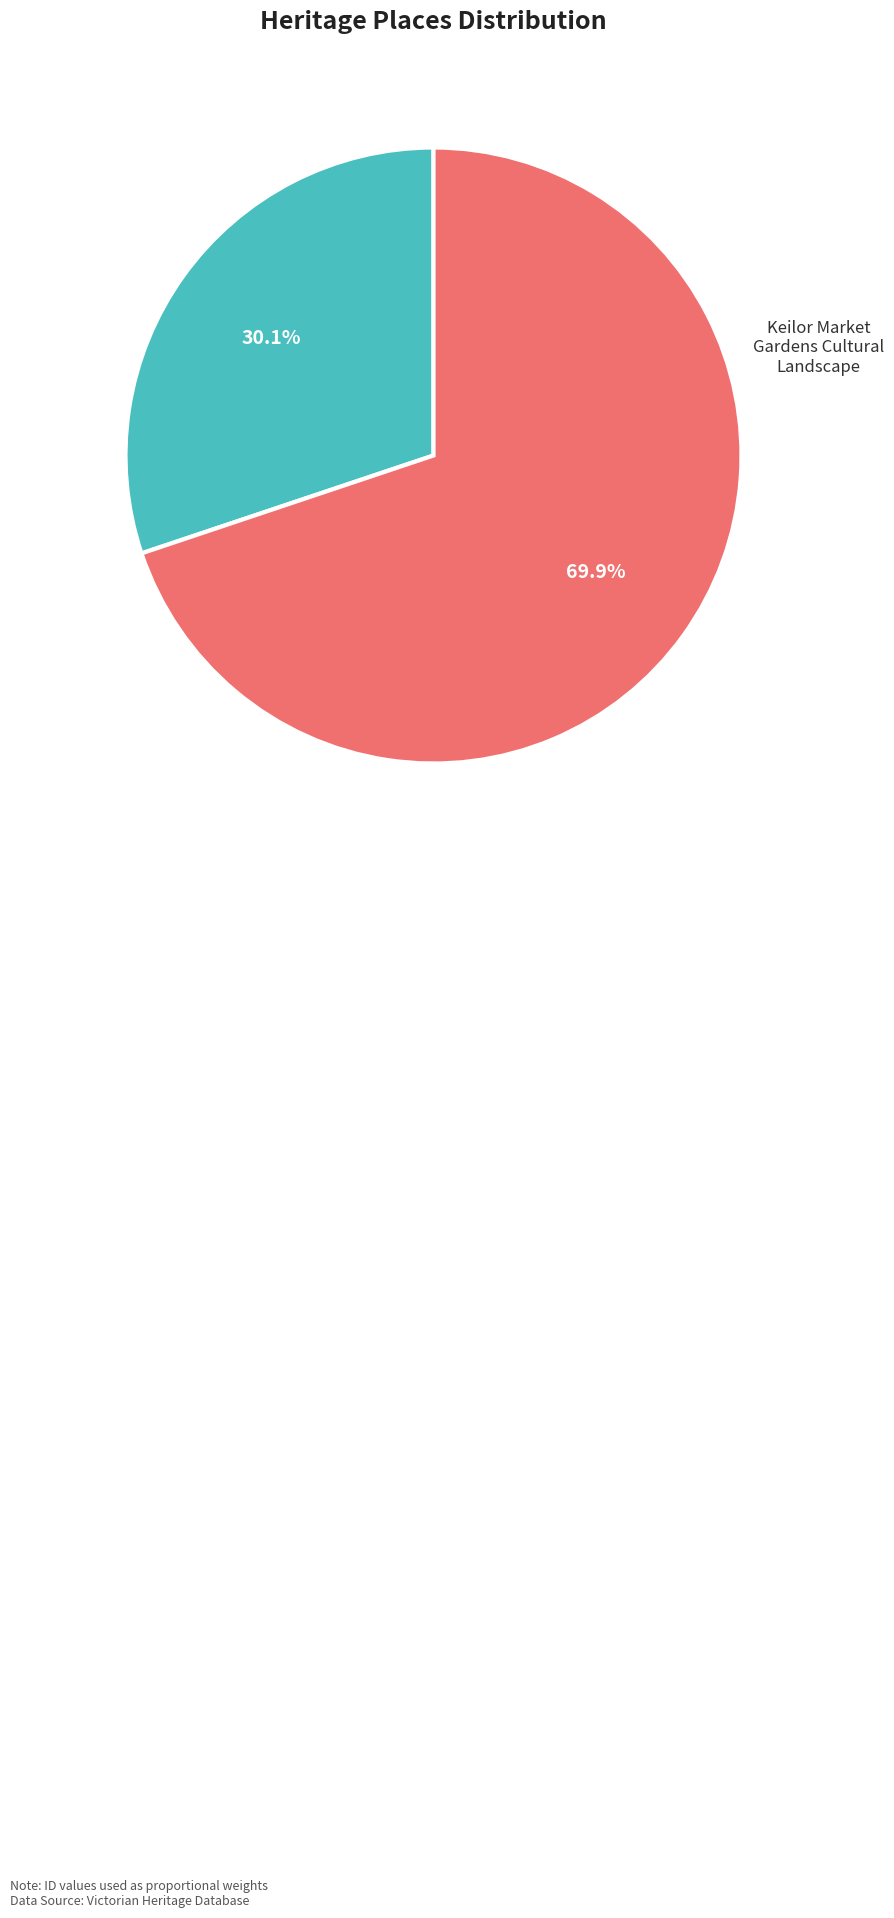

Does any single category account for the majority?

Yes